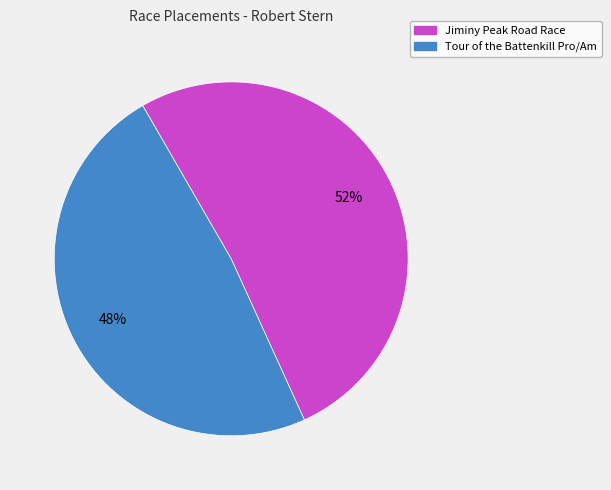

The Jiminy Peak Road Race slice represents 57% of the pie. True or false?

False